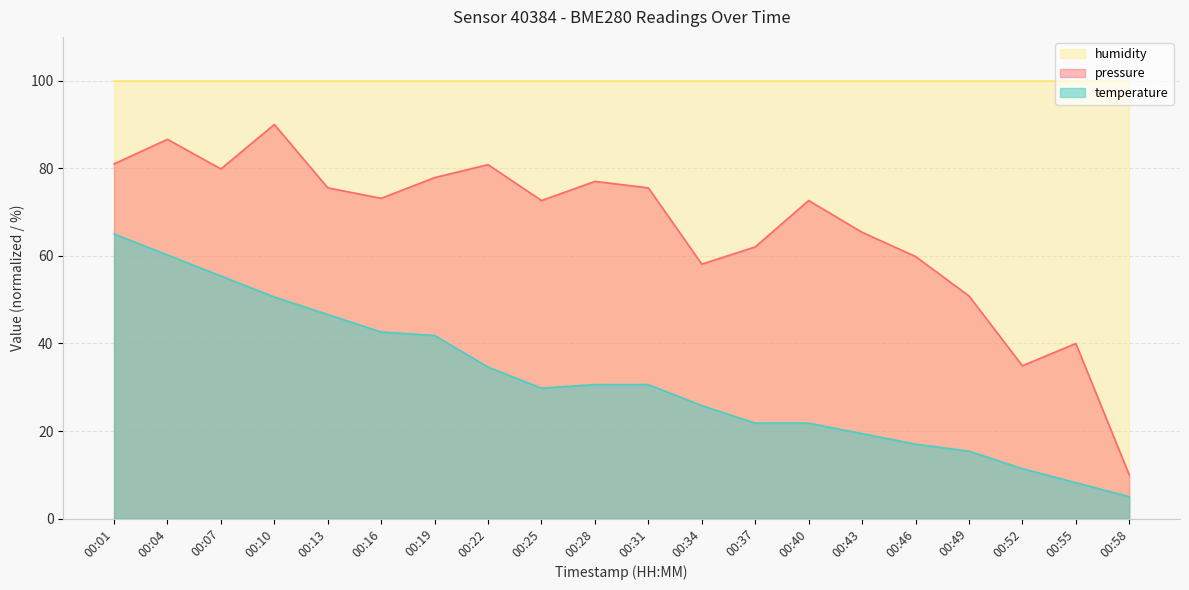

What is the value of the temperature point at the 6th from the left?

42.6